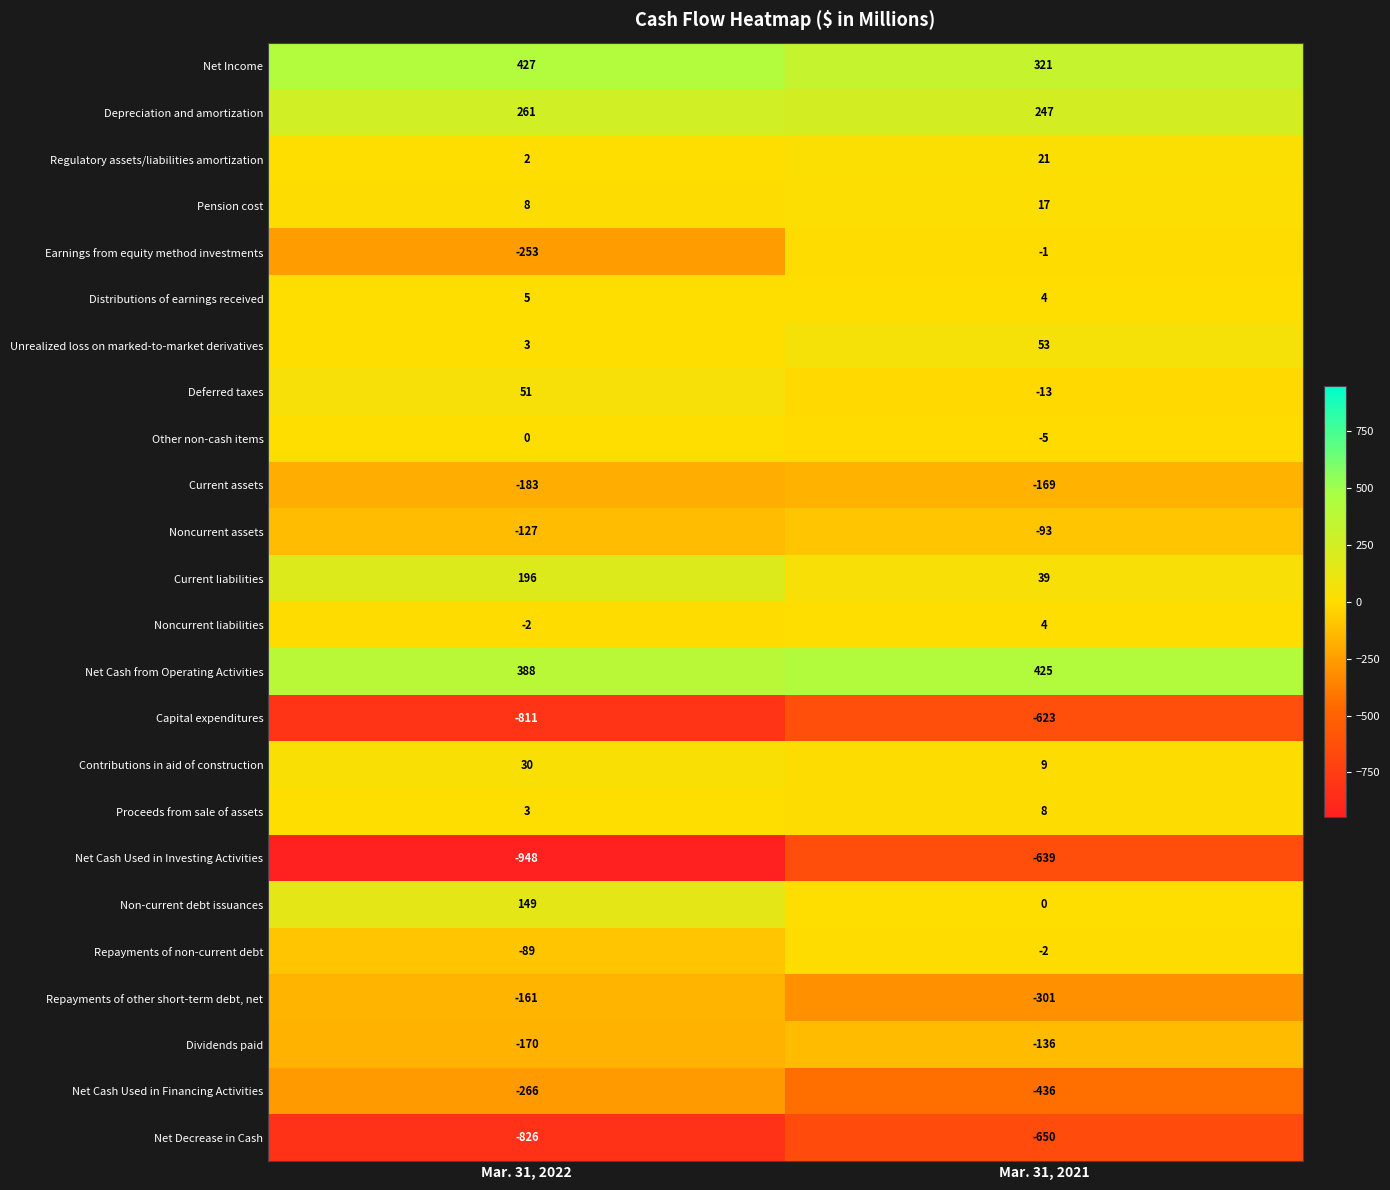

Between Mar. 31, 2022 and Mar. 31, 2021, which series saw the biggest shift?

Net Cash Used in Investing Activities